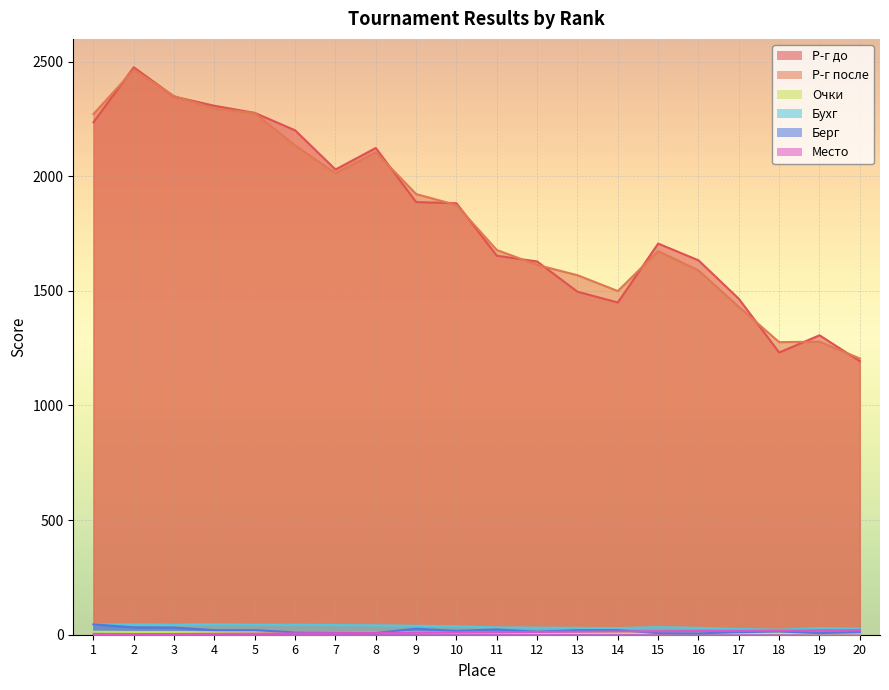

In Р-г после, how many points are lower than both neighbors (excluding endpoints)?

3